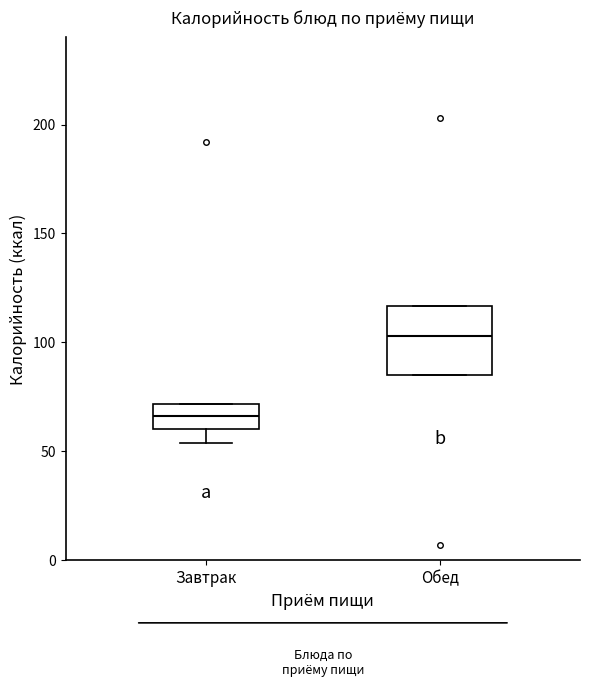

Reading left to right, read every box against the y-axis: the position of its median line, the range the box covers, and the ends of its whiskers. The values are not printed on the chart, so give them approximately, as read against the axis.

Завтрак: median 65, box 60 to 70, whiskers 55 to 70
Обед: median 105, box 85 to 115, whiskers 85 to 115